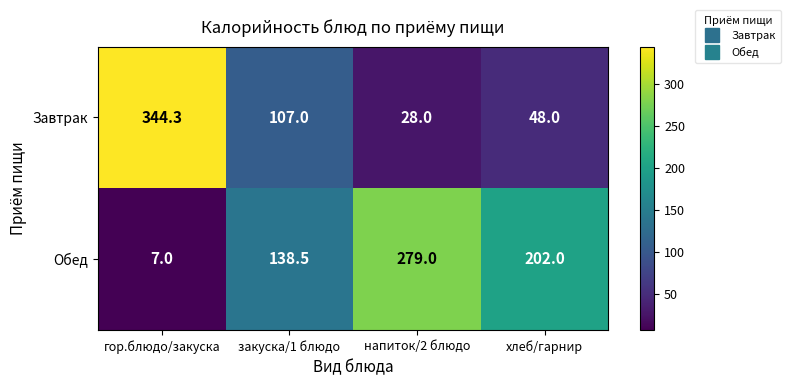

What is the maximum value for Обед?

279.0